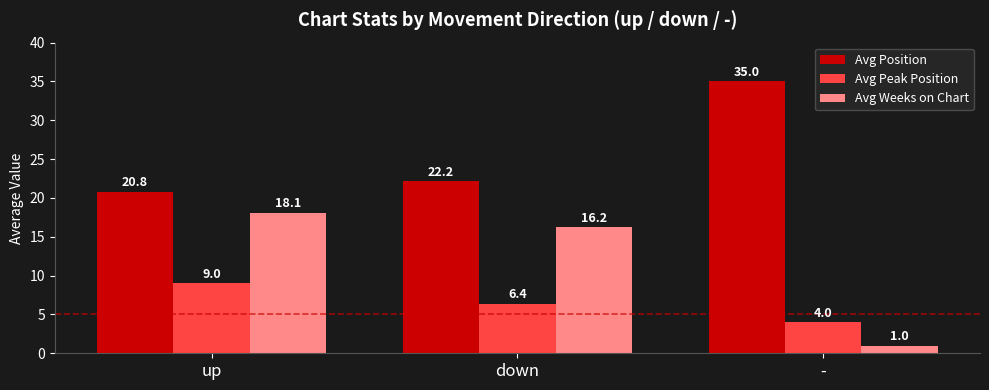

Reading left to right, transcribe all the data shown in this chart.

Avg Position: up=20.8	down=22.2	-=35.0
Avg Peak Position: up=9.0	down=6.4	-=4.0
Avg Weeks on Chart: up=18.1	down=16.2	-=1.0